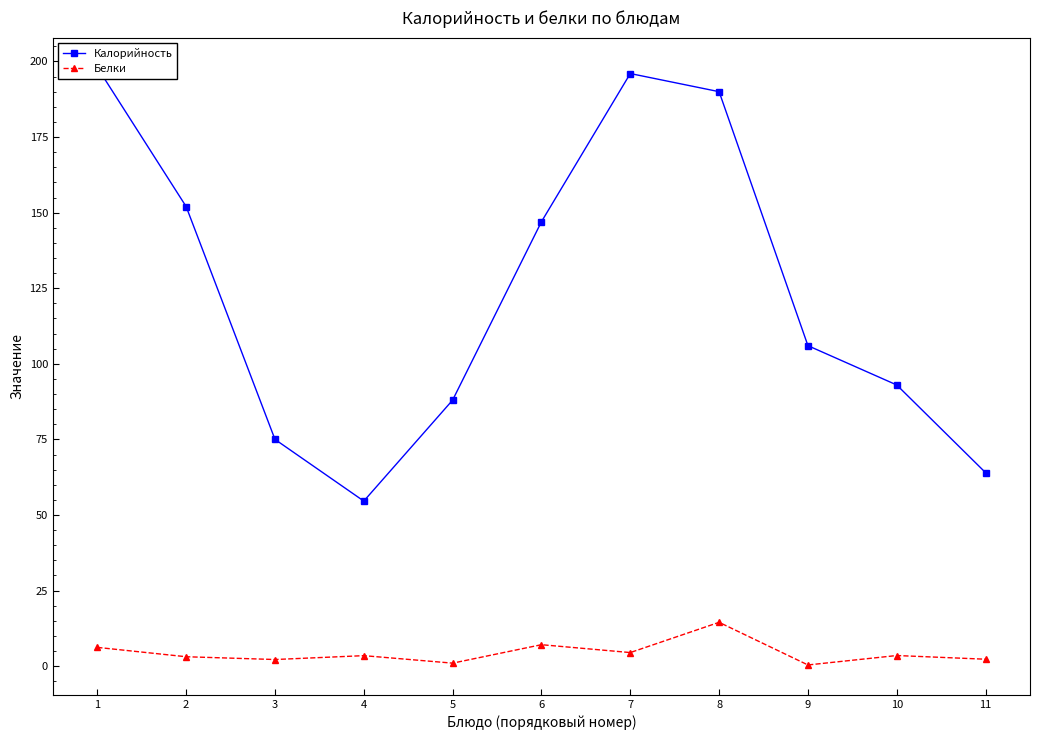

Is it true that Калорийность equals 139.0 at 5?

False